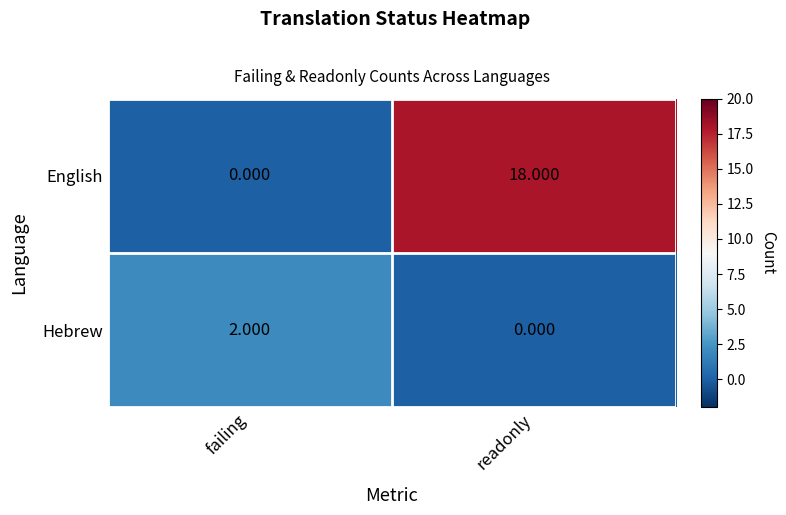

Which category has the highest value in the English series?

readonly